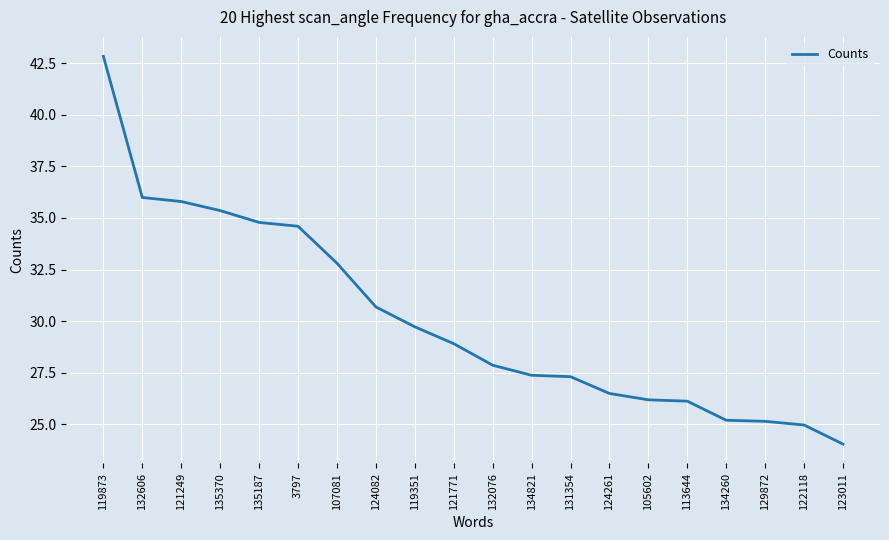

What position from the left is 124082?

8